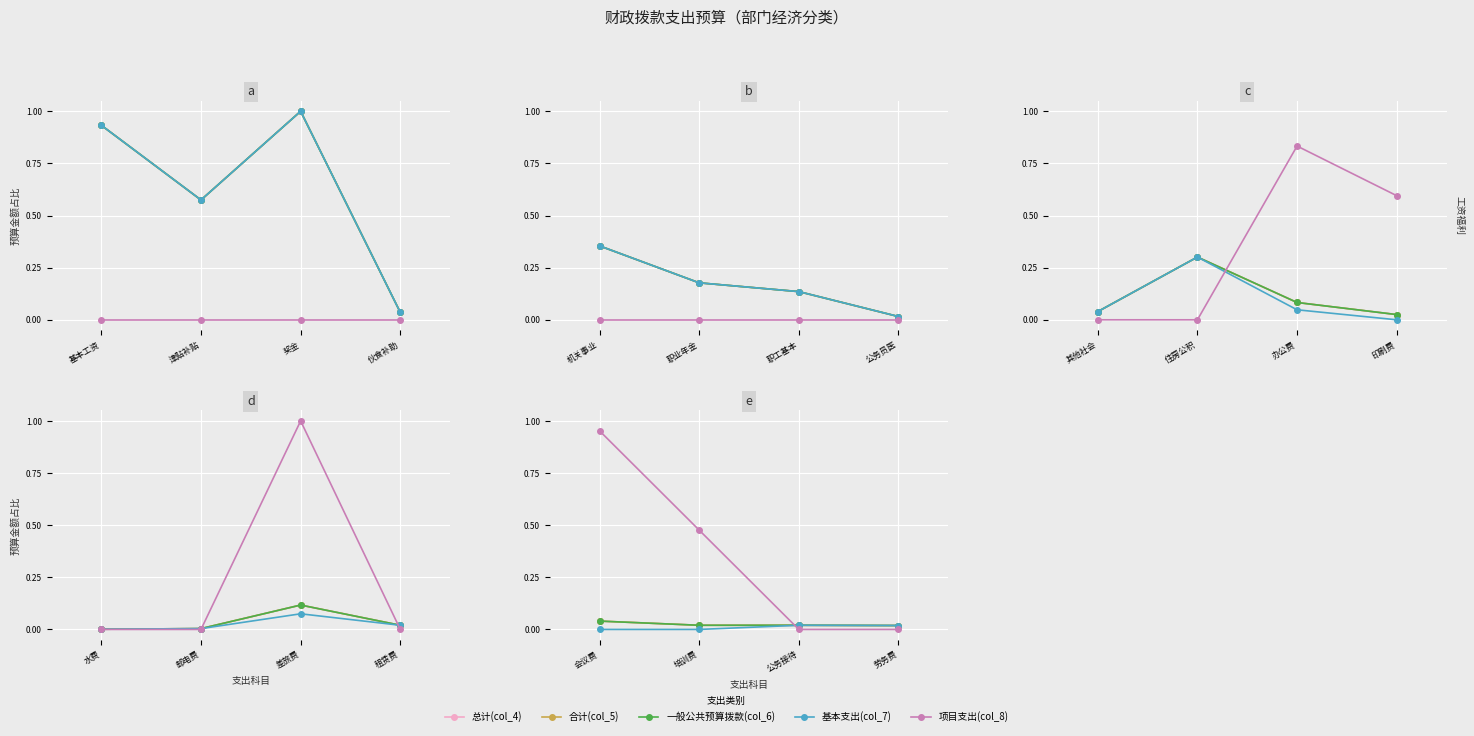

List the series in order of their peak value, highest first.

项目支出(col_8), 总计(col_4), 合计(col_5), 一般公共预算拨款(col_6), 基本支出(col_7)